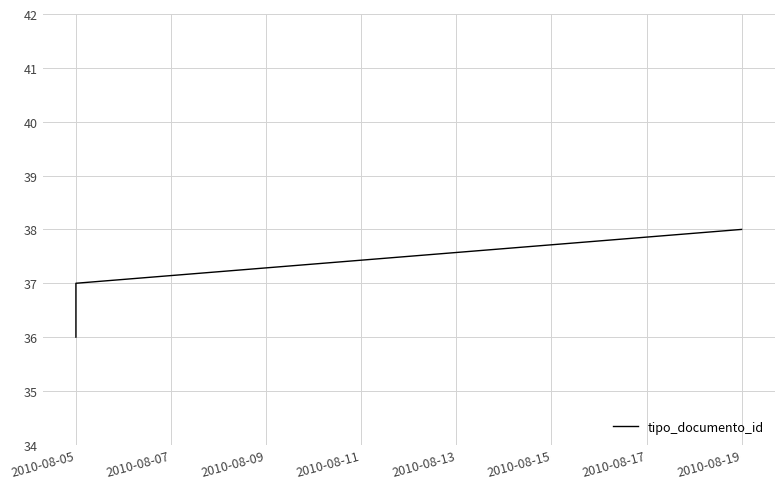

Count the values in the range 36 to 38.

3